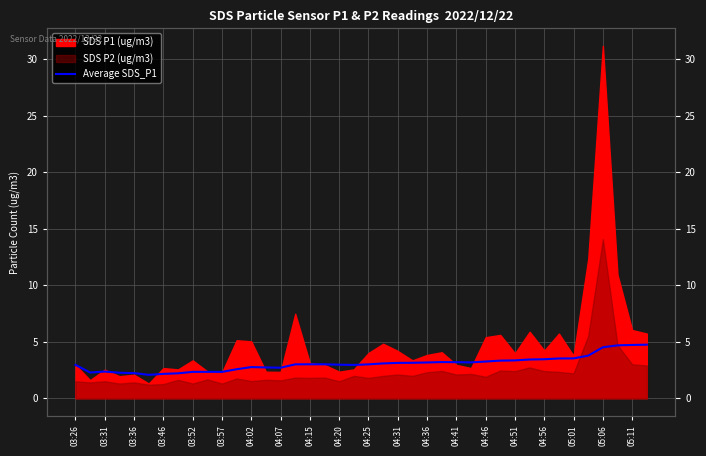

The chart shows a value of 3.0 at 03:26. True or false?

True